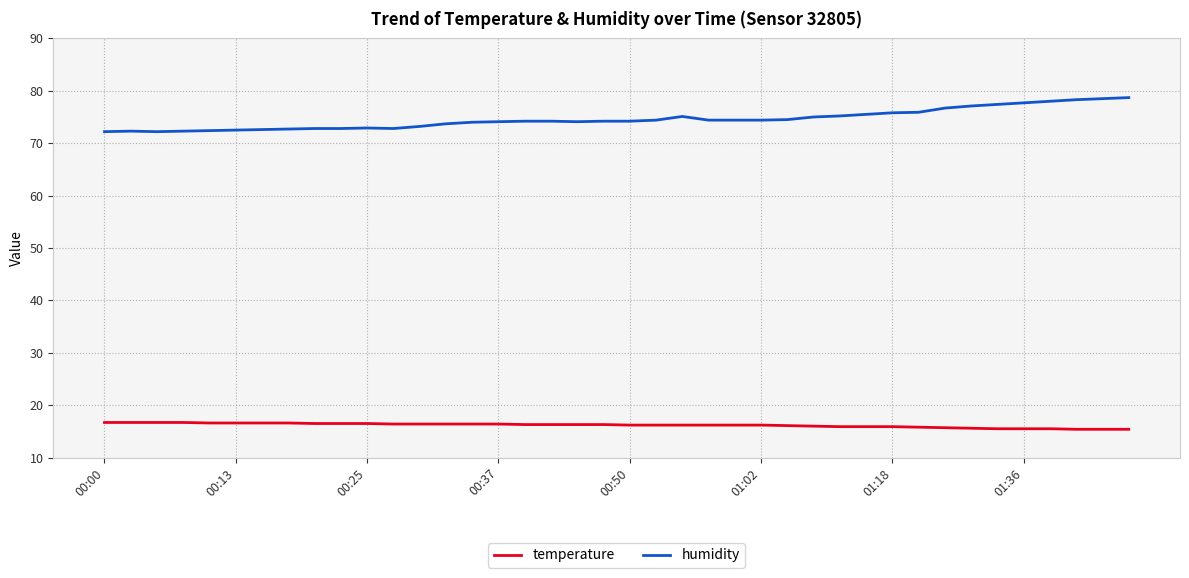

What is the maximum value for humidity?

78.7